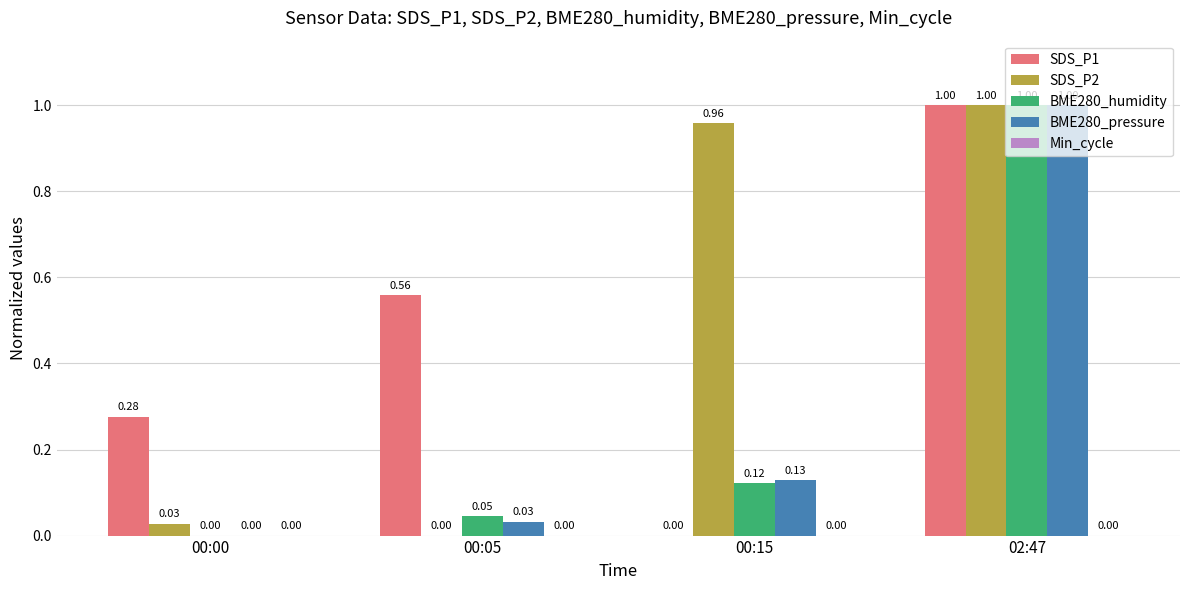

Between 00:00 and 00:15, which series saw the biggest shift?

SDS_P2